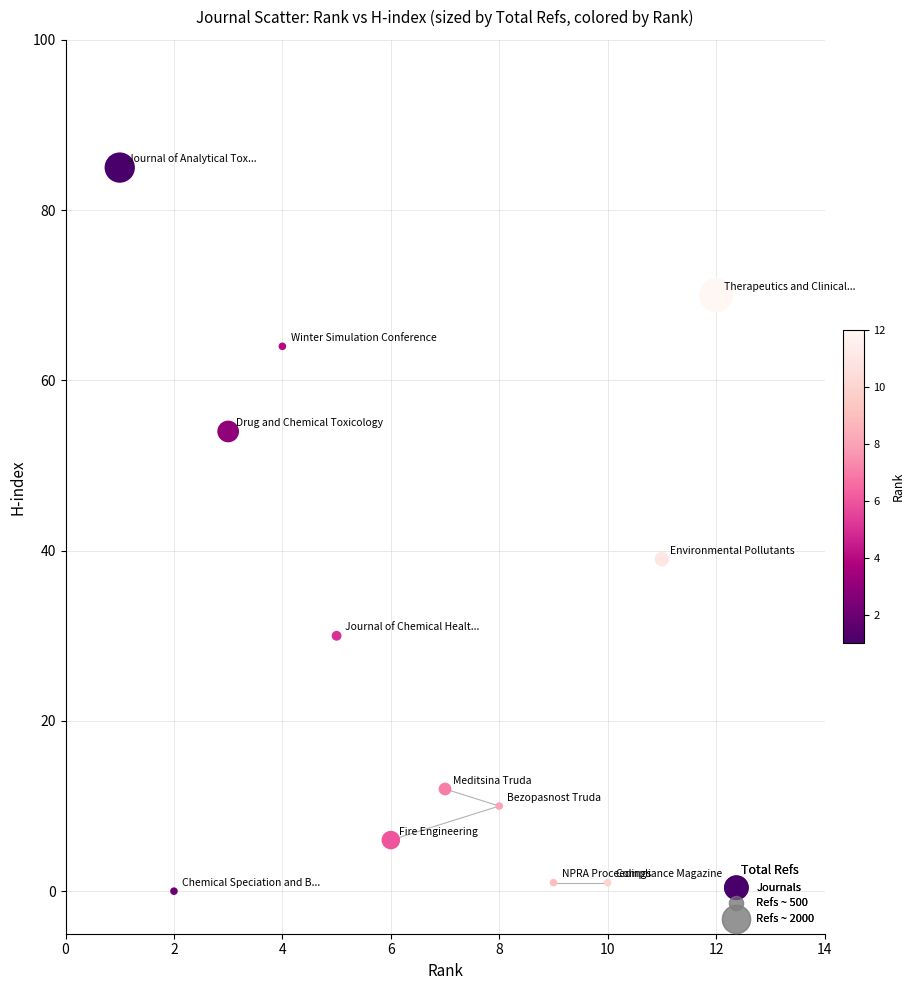

What is the average X value?

6